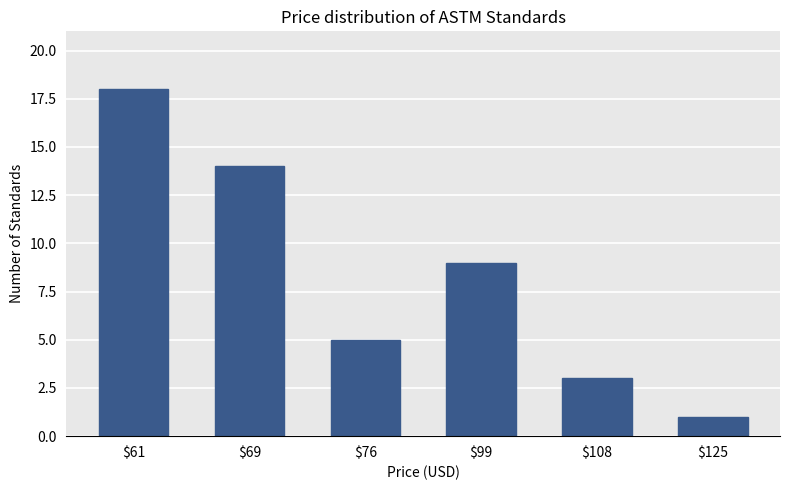

Rank the categories by value from highest to lowest.

$61, $69, $99, $76, $108, $125